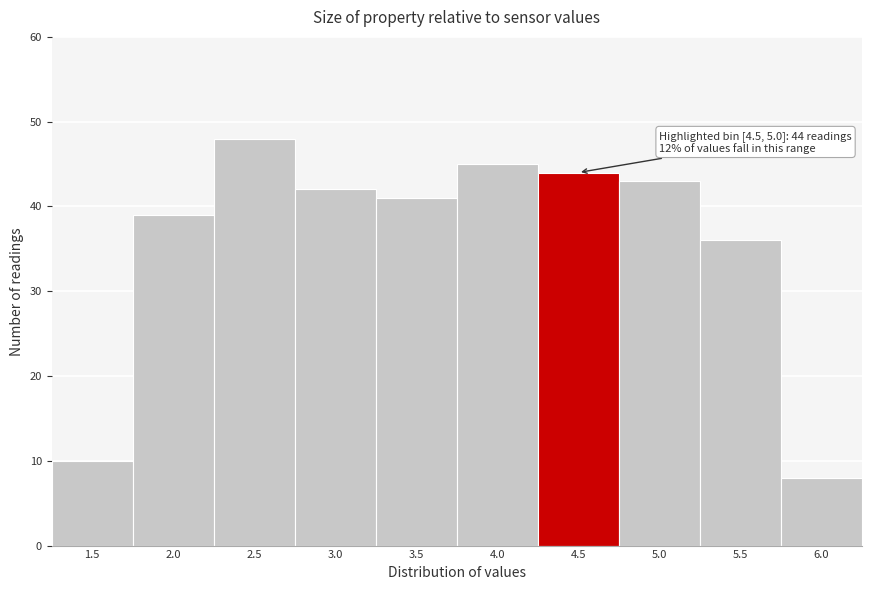

Reading left to right, list all the values displayed in this chart.

1.5=10	2.0=39	2.5=48	3.0=42	3.5=41	4.0=45	4.5=44	5.0=43	5.5=36	6.0=8